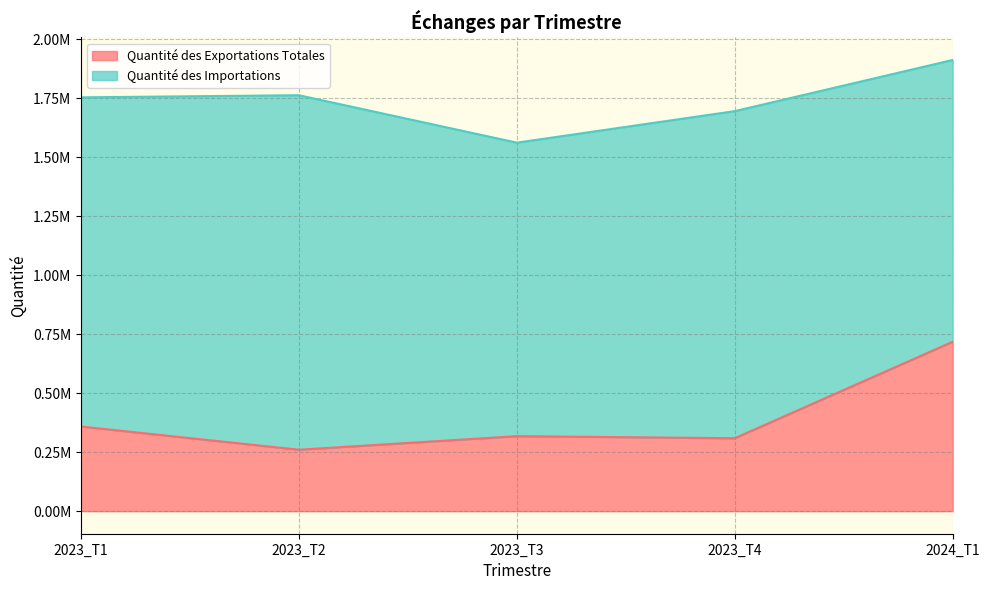

What is the difference between the second highest and second lowest values?

49514.1